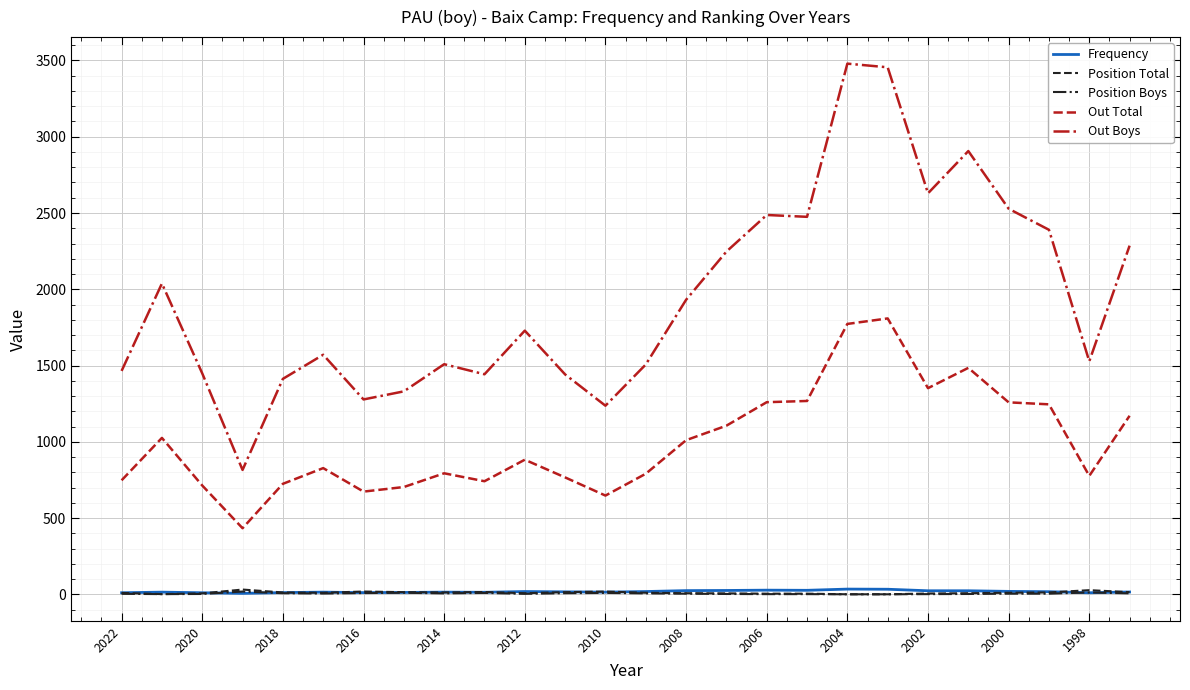

True or false: Out Total and Position Boys intersect in this chart.

False